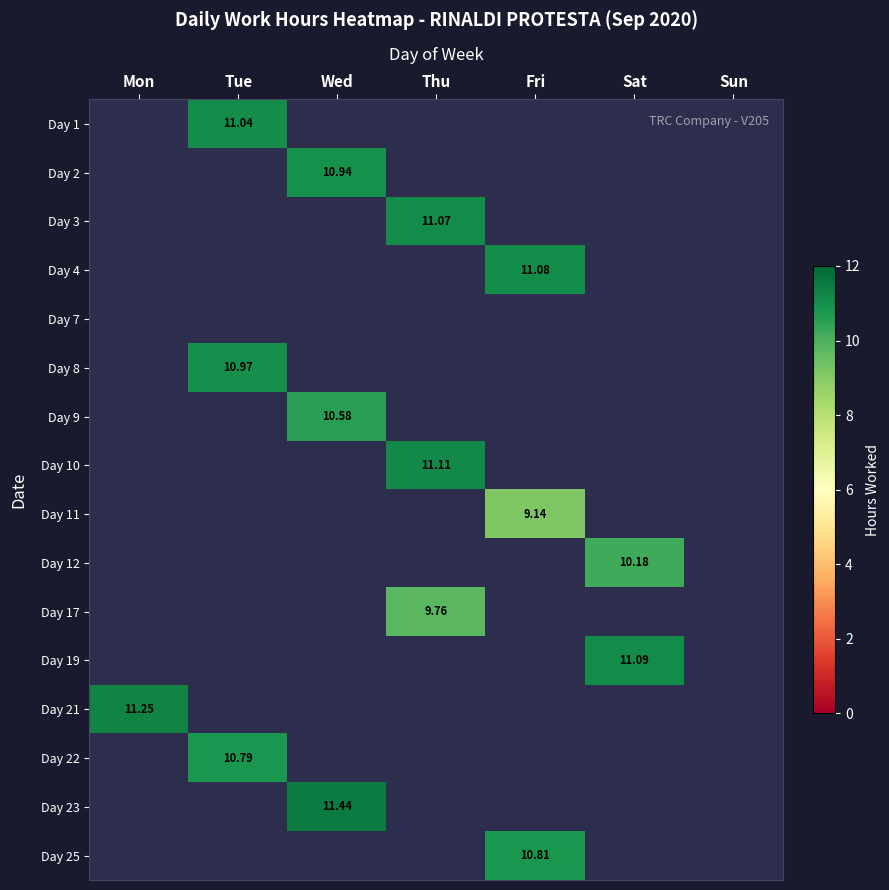

Which has a higher value, Sun or Fri?

Fri